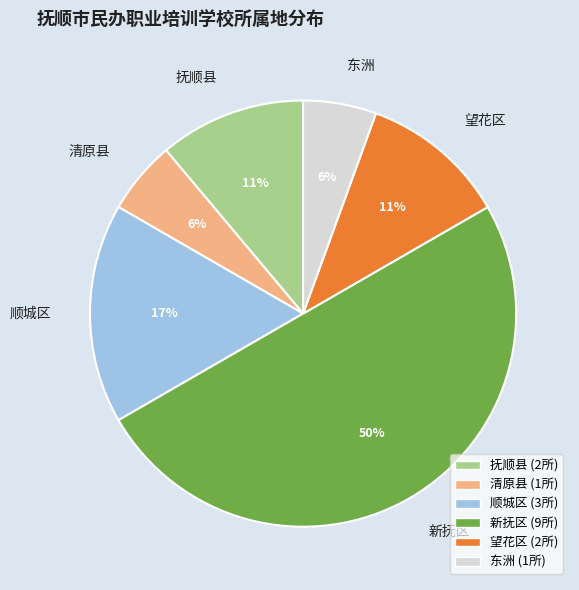

What percentage is the 东洲 slice, to the nearest percent?

6%